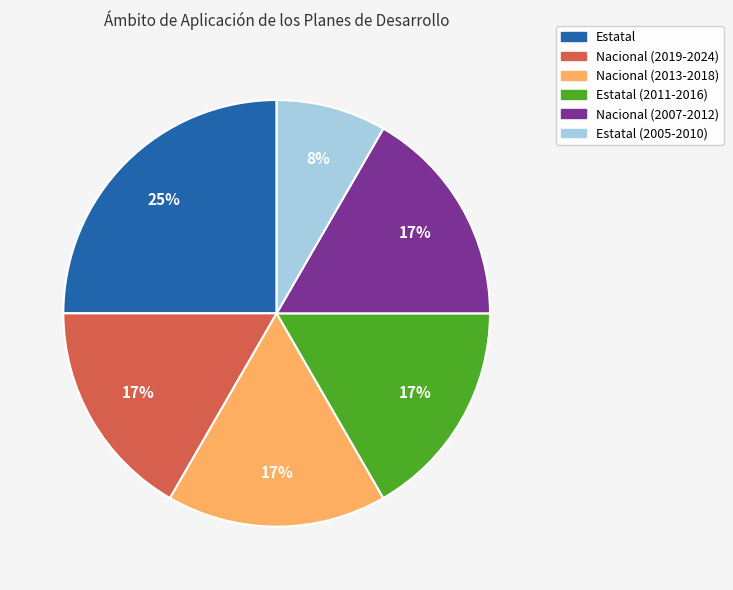

To the nearest percent, what is the difference between the largest and smallest slice percentages?

17%